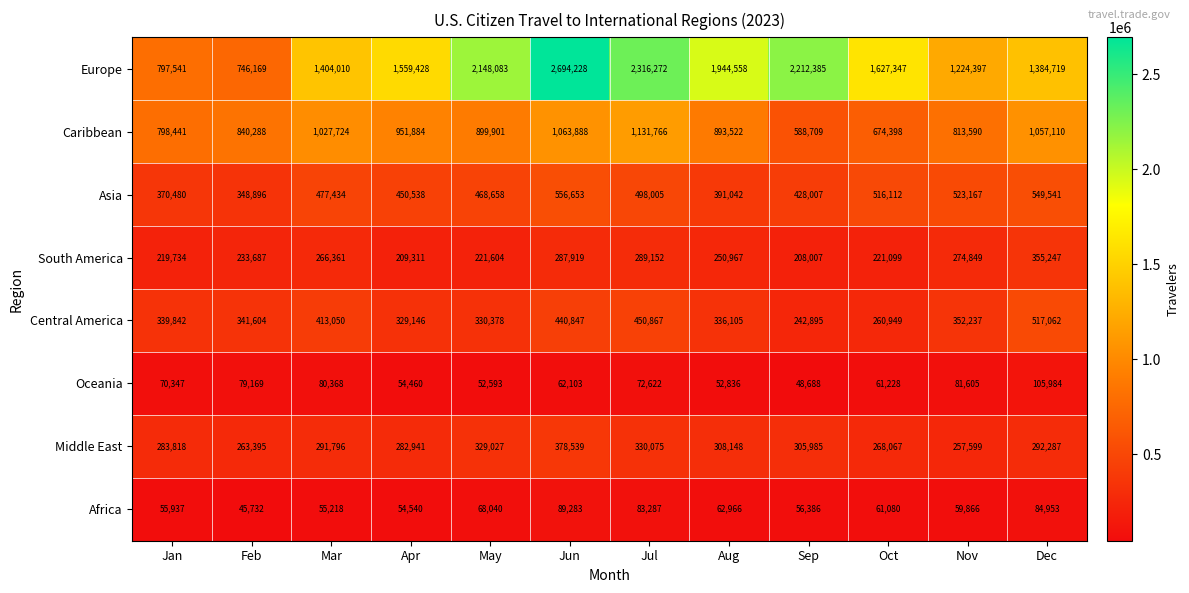

Is it true that Caribbean equals 1017025 at Oct?

False